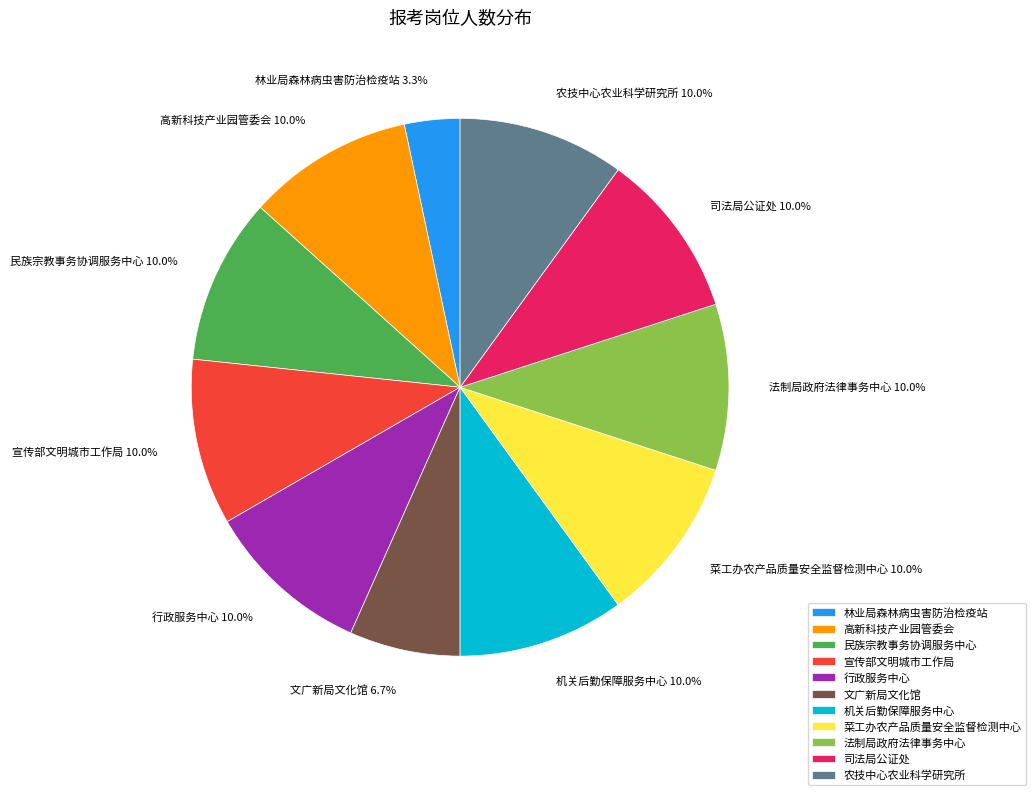

How many segments does this pie chart have?

11